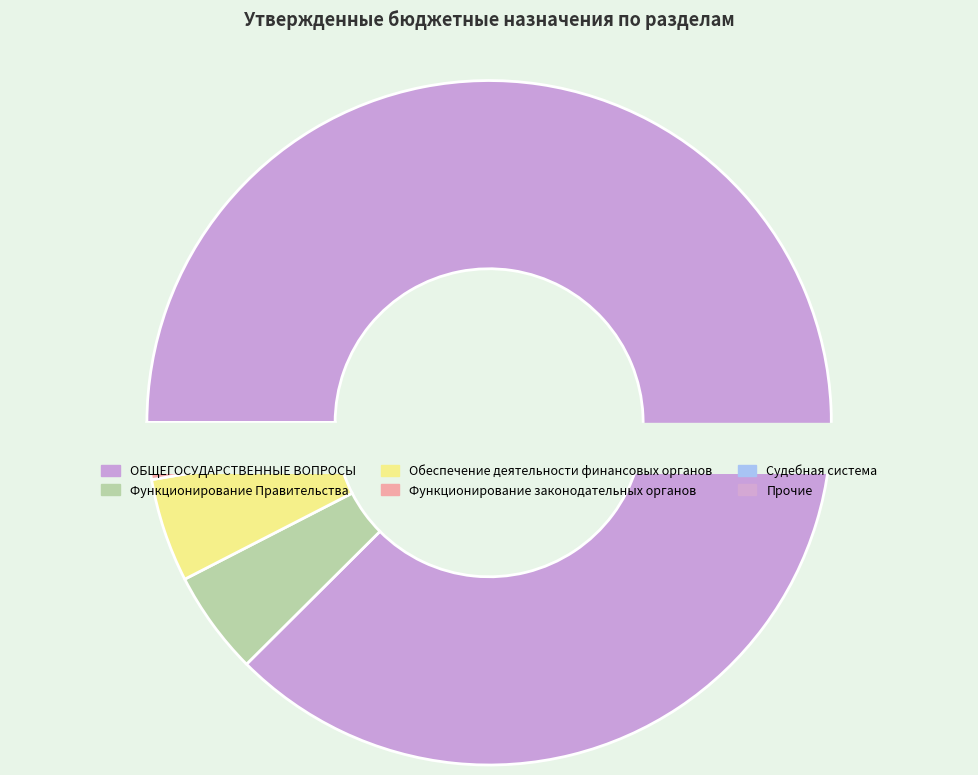

Which category has the biggest portion of the pie?

ОБЩЕГОСУДАРСТВЕННЫЕ ВОПРОСЫ